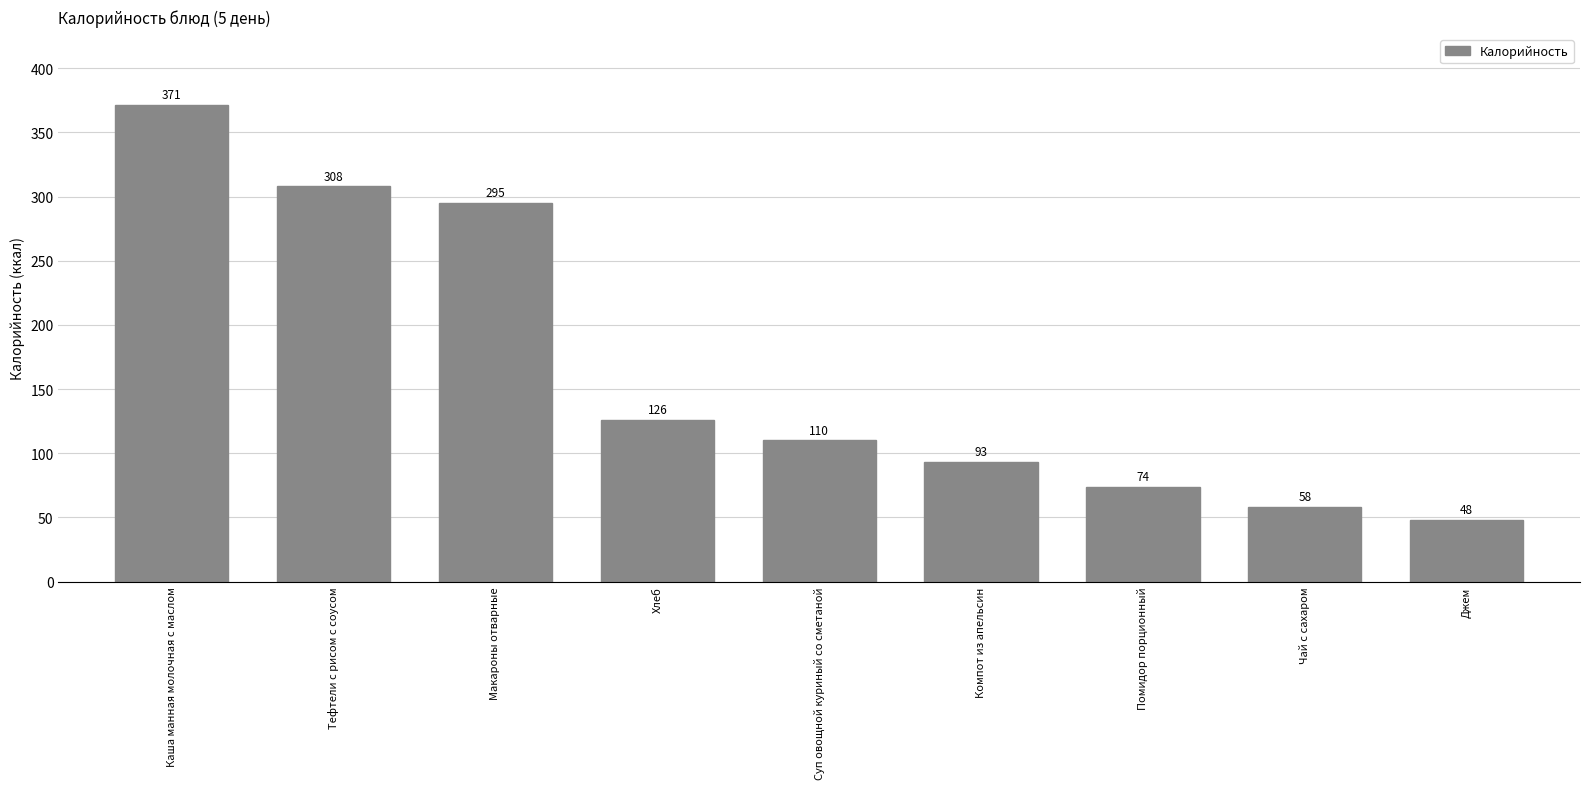

What is the change in value from Тефтели с рисом с соусом to Чай с сахаром?

-250.0